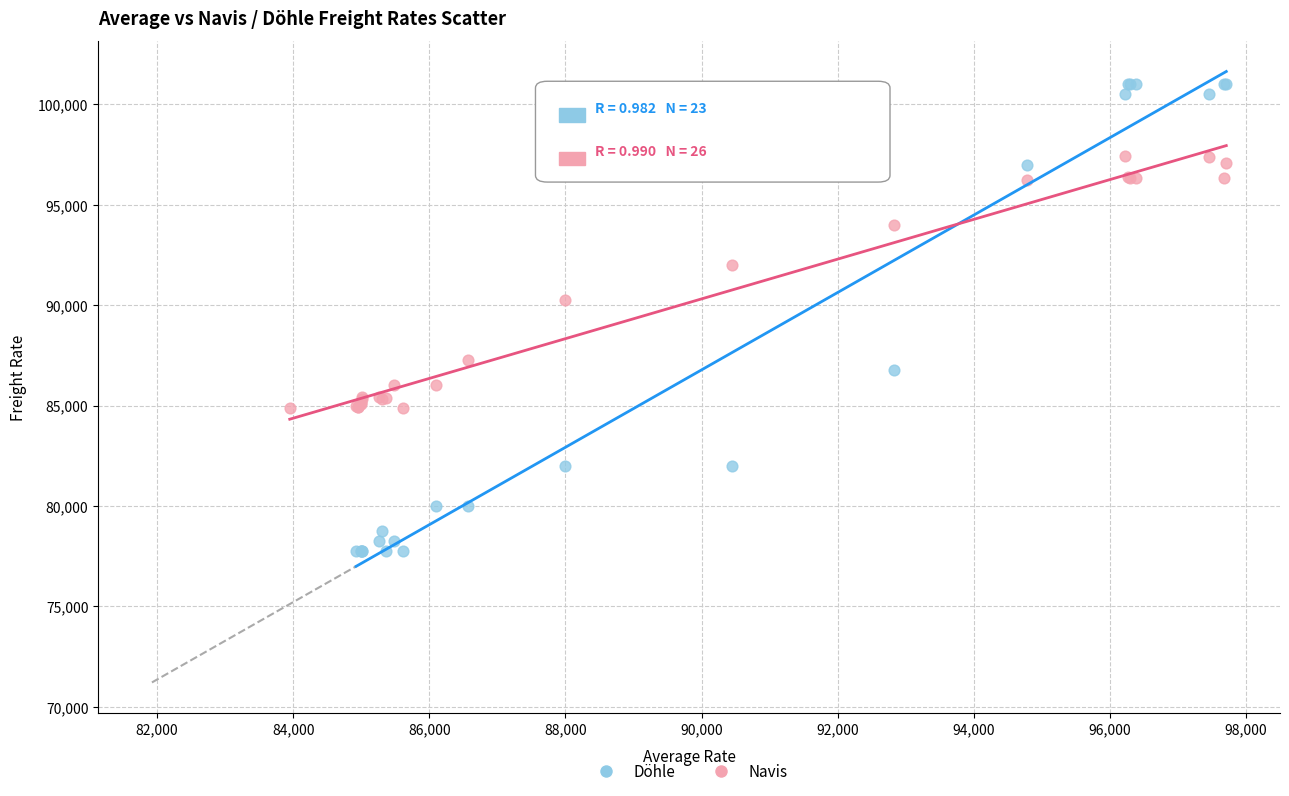

Which series has the widest spread of Y values?

Döhle